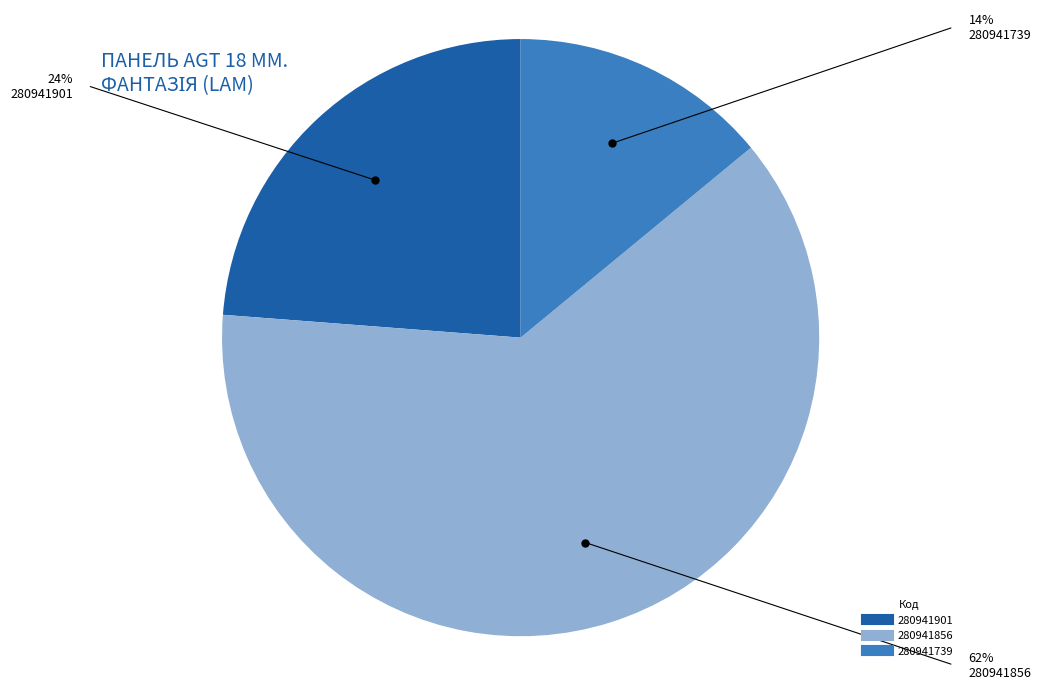

Combined, do 280941856 and 280941739 account for over 50%?

Yes